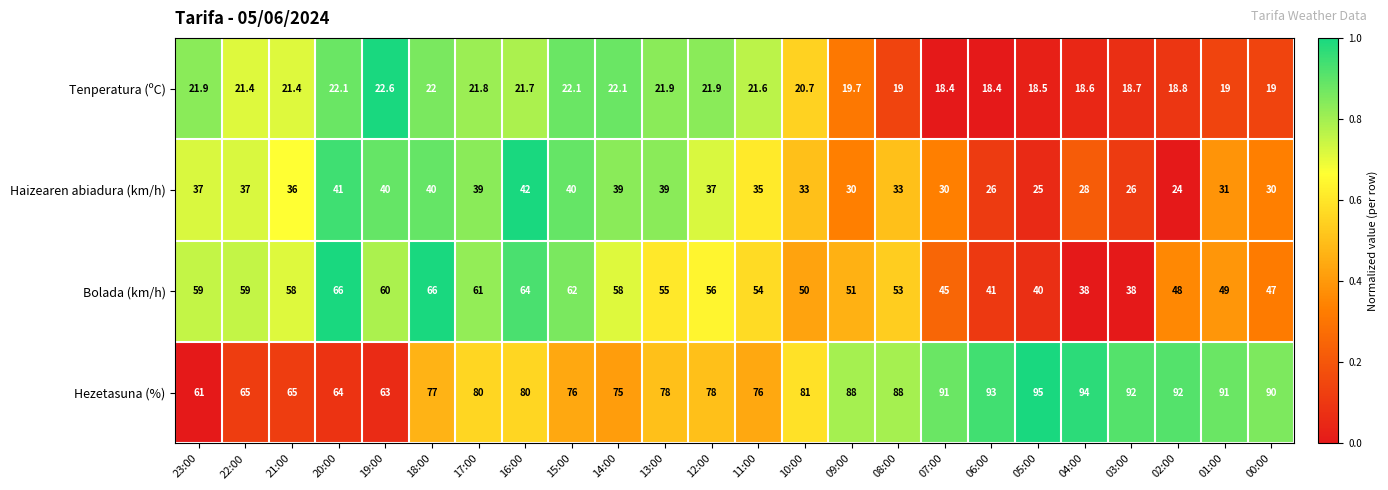

Between 12:00 and 08:00, which series saw the biggest shift?

Hezetasuna (%)